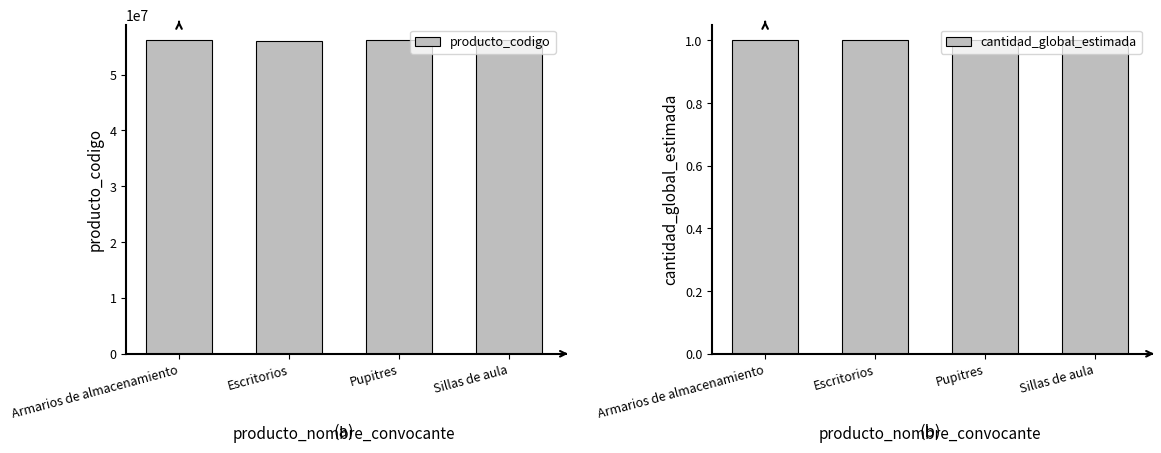

At which category does the chart reach its minimum across all series?

Armarios de almacenamiento